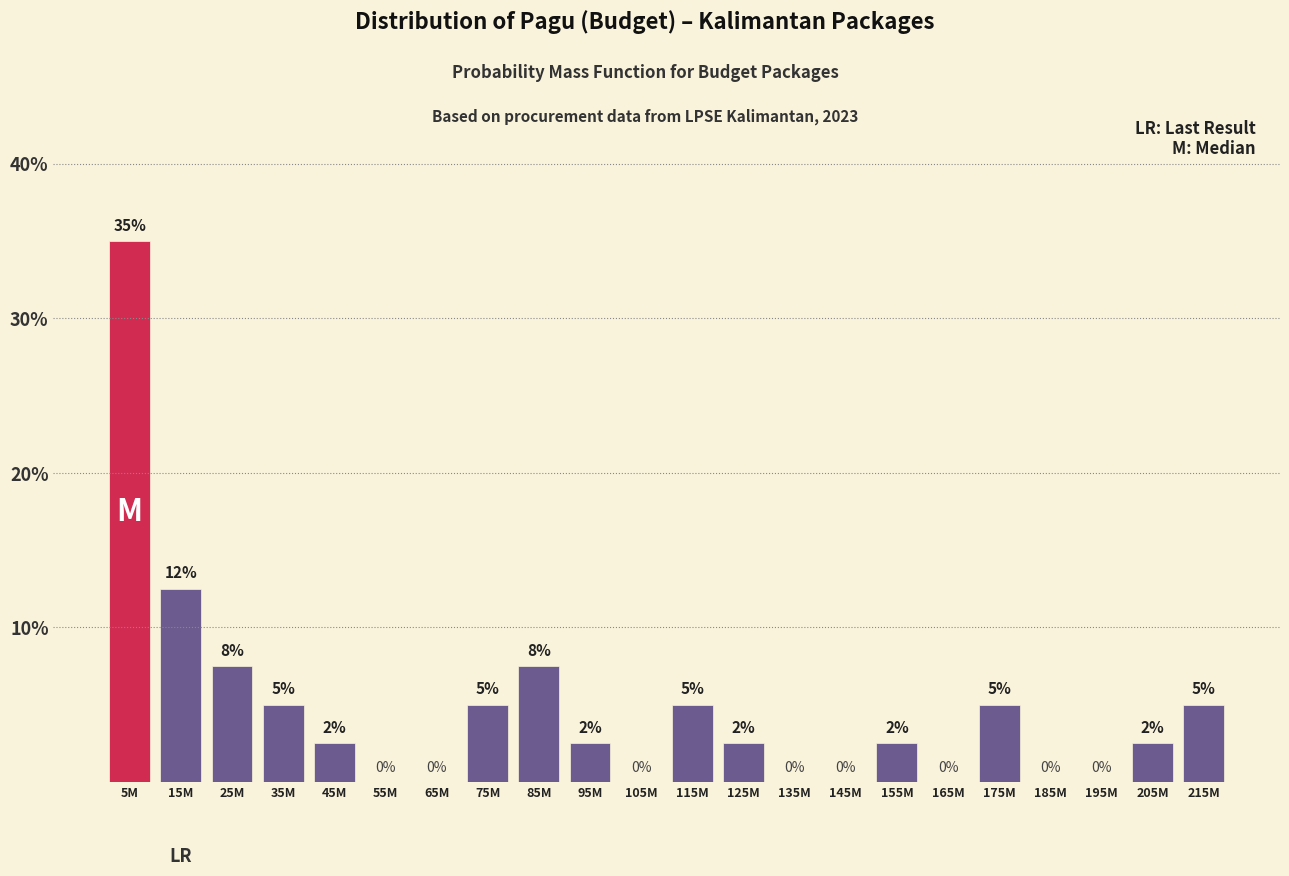

The chart shows a value of 1.0 at 95M. True or false?

False